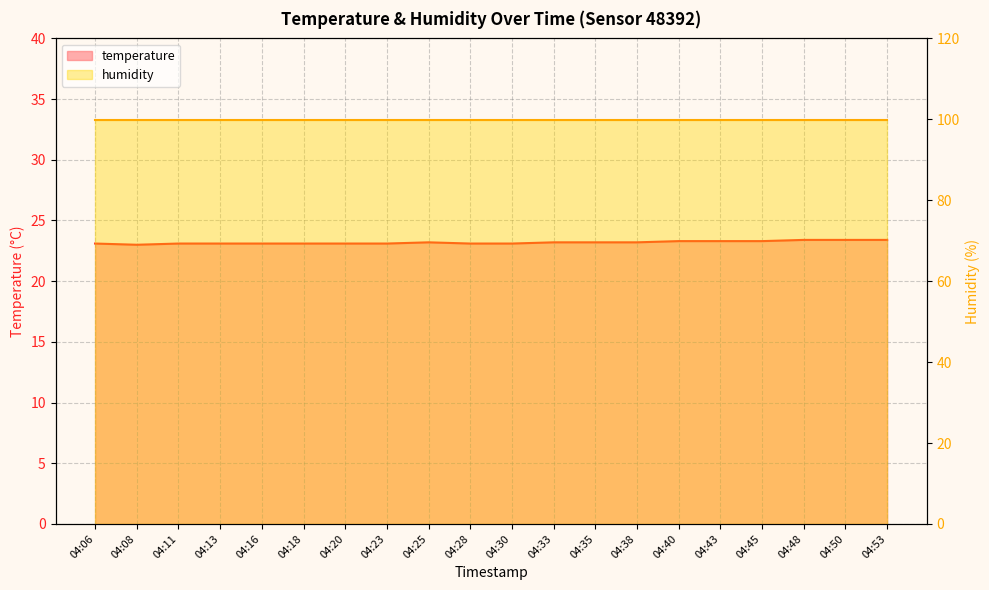

Reading right to left, extract all data points from this chart.

04:53=23.4	04:50=23.4	04:48=23.4	04:45=23.3	04:43=23.3	04:40=23.3	04:38=23.2	04:35=23.2	04:33=23.2	04:30=23.1	04:28=23.1	04:25=23.2	04:23=23.1	04:20=23.1	04:18=23.1	04:16=23.1	04:13=23.1	04:11=23.1	04:08=23.0	04:06=23.1